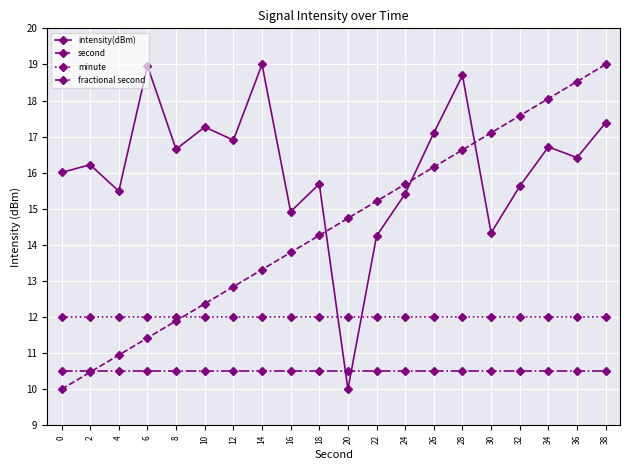

What is the difference between the highest and lowest values at 12?

6.4